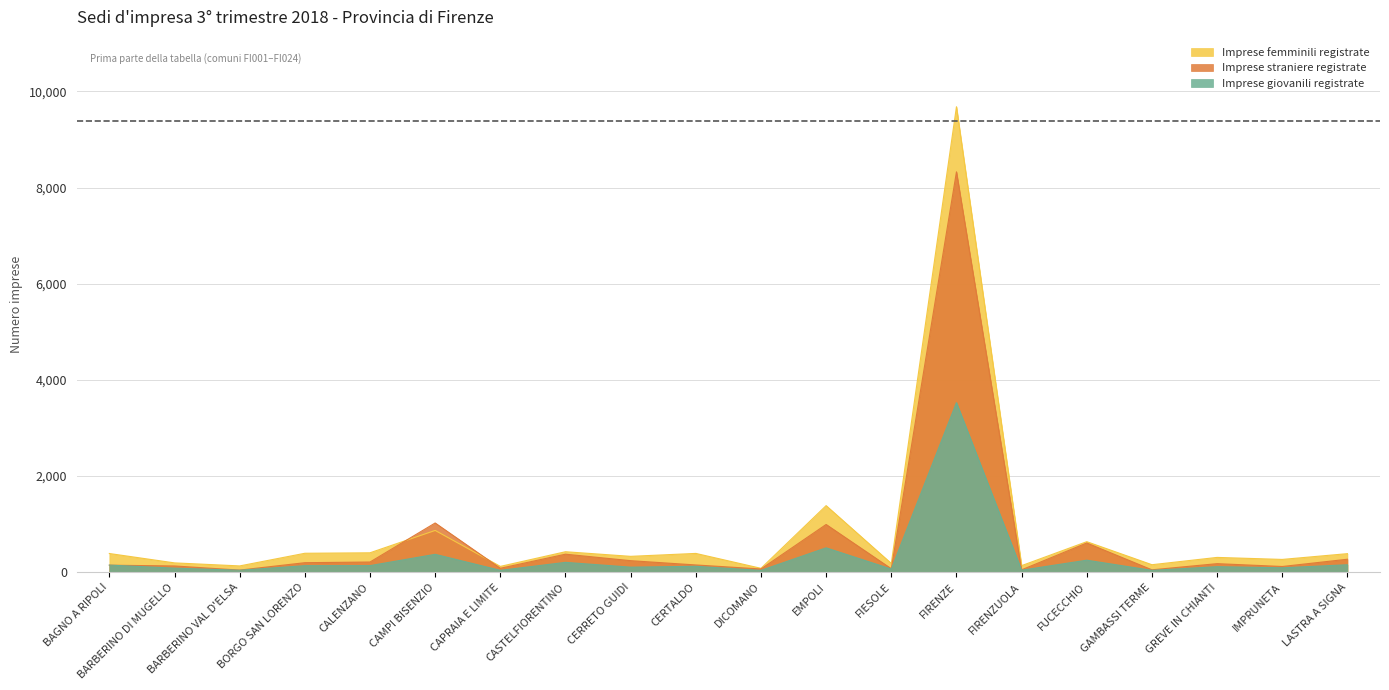

At which category does Imprese giovanili registrate reach its first local peak?

CAMPI BISENZIO